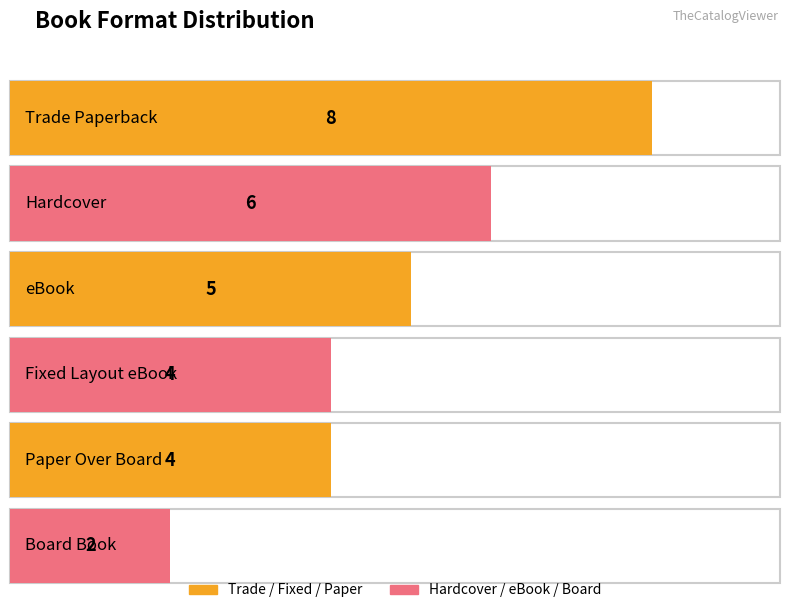

How many categories are shown in the chart?

6